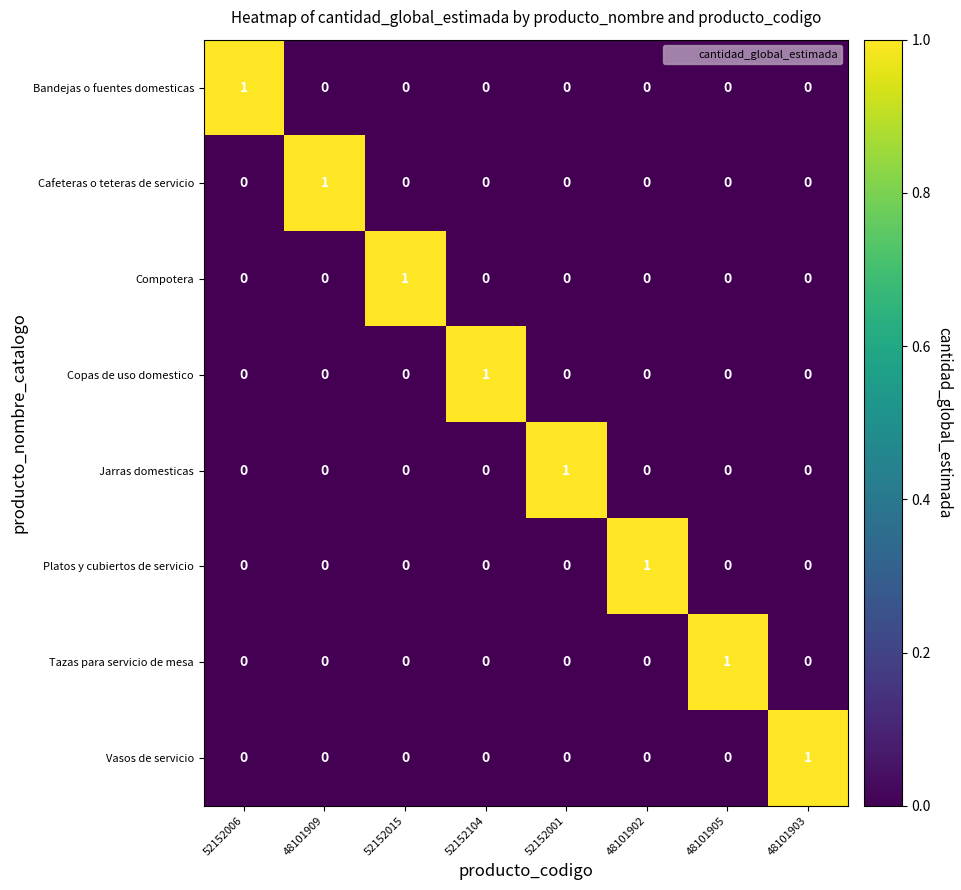

Count the Jarras domesticas values in the range 0 to 1.

8